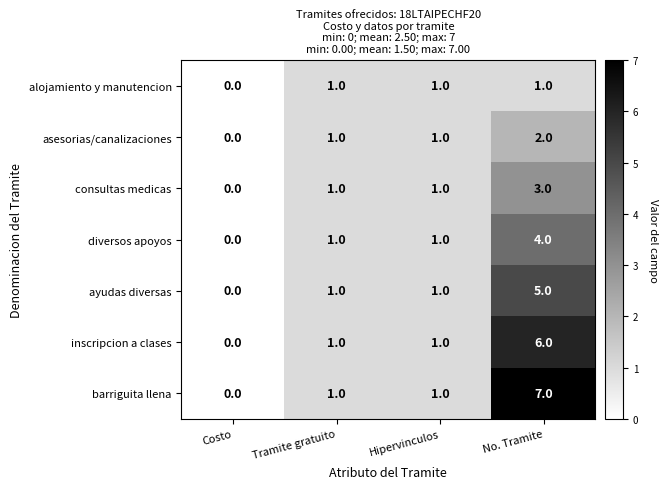

What is the sum of all barriguita llena values?

9